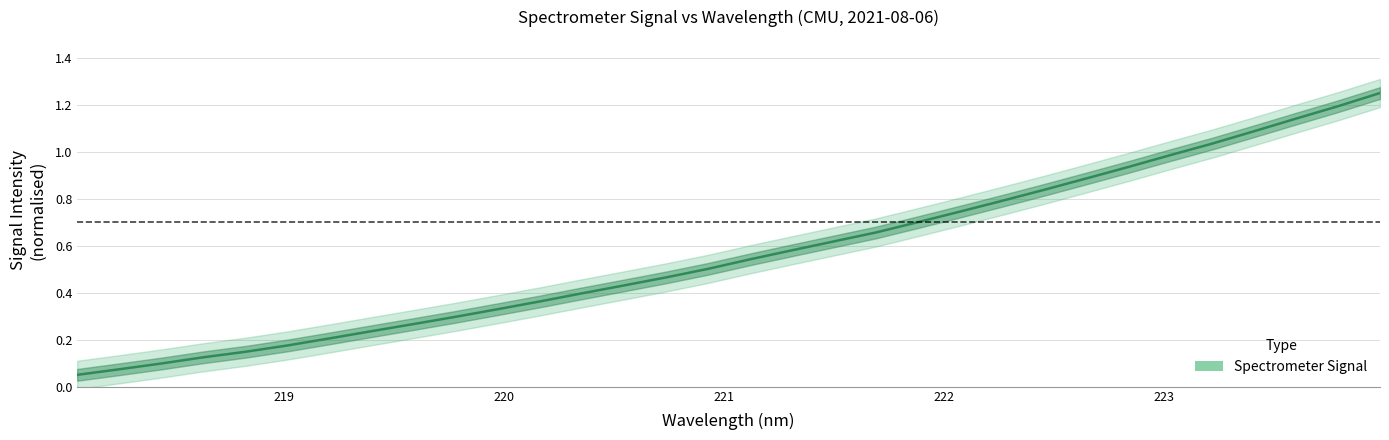

How many lines are shown in the chart?

1